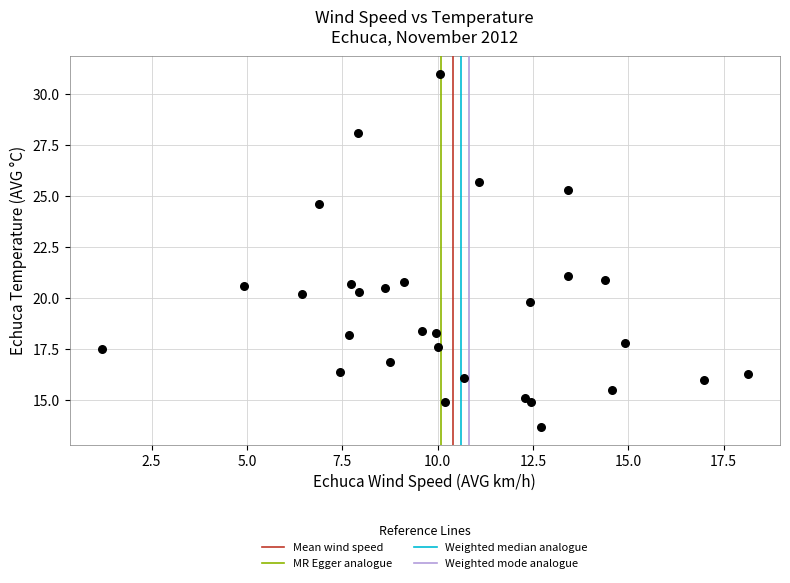

What is the range of X values (max minus min)?

16.9